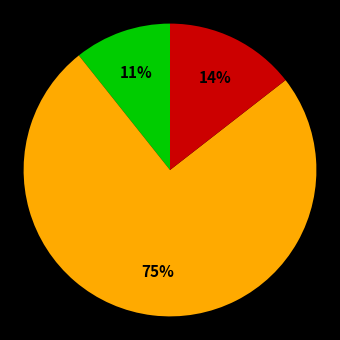

To the nearest percent, what is the difference between the largest and smallest slice percentages?

64%